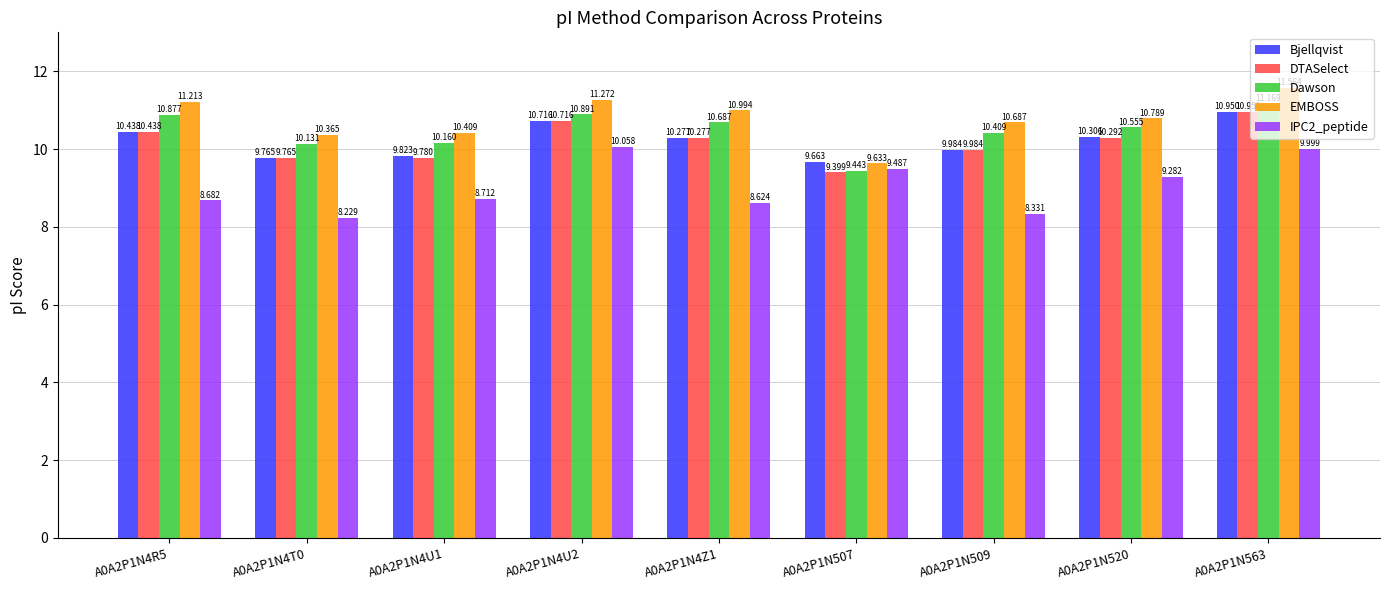

How many bars are there in total?

45